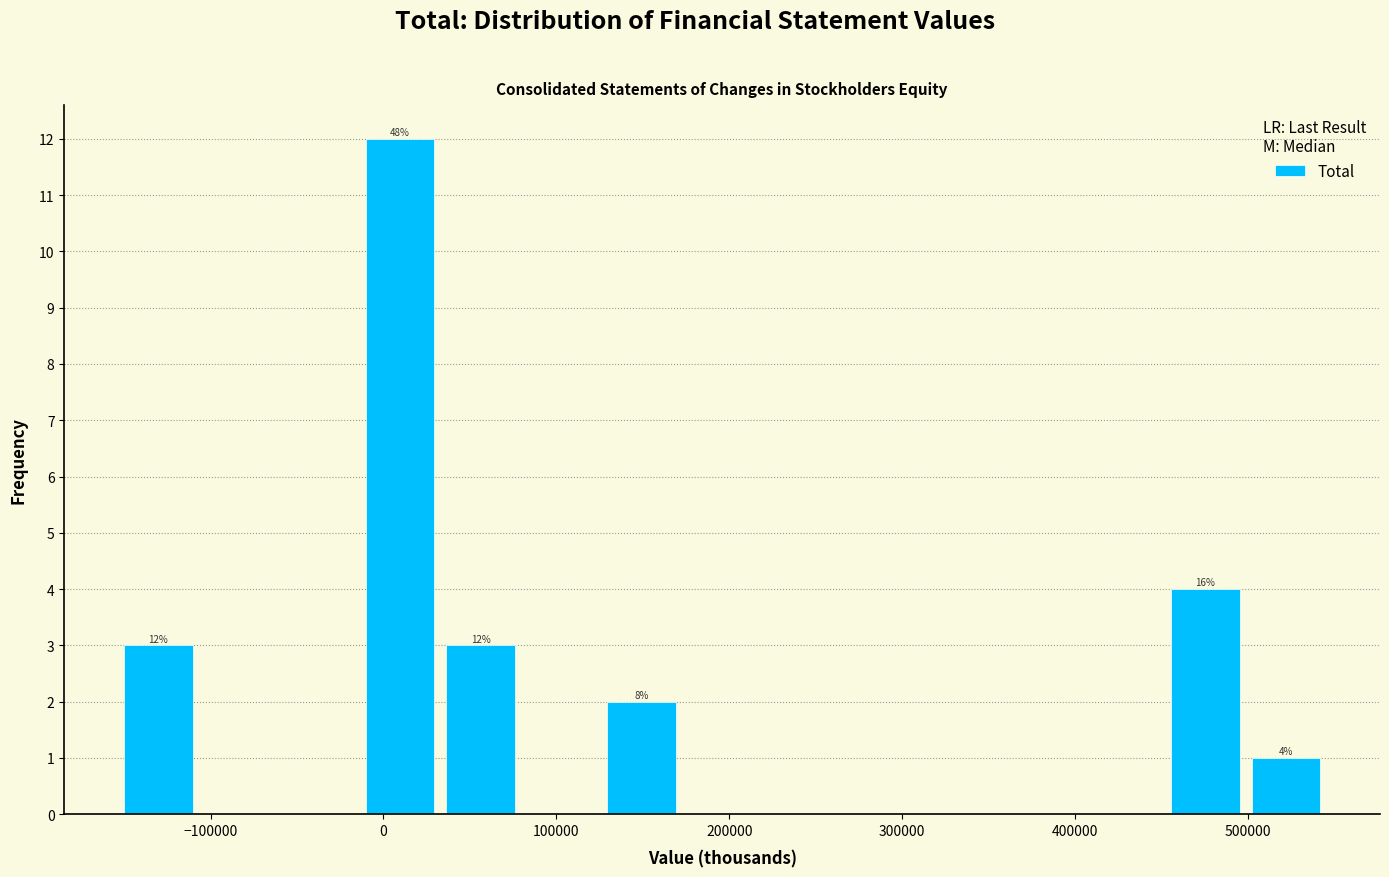

Which range on the x-axis has the tallest bar?

-10000 to 30000